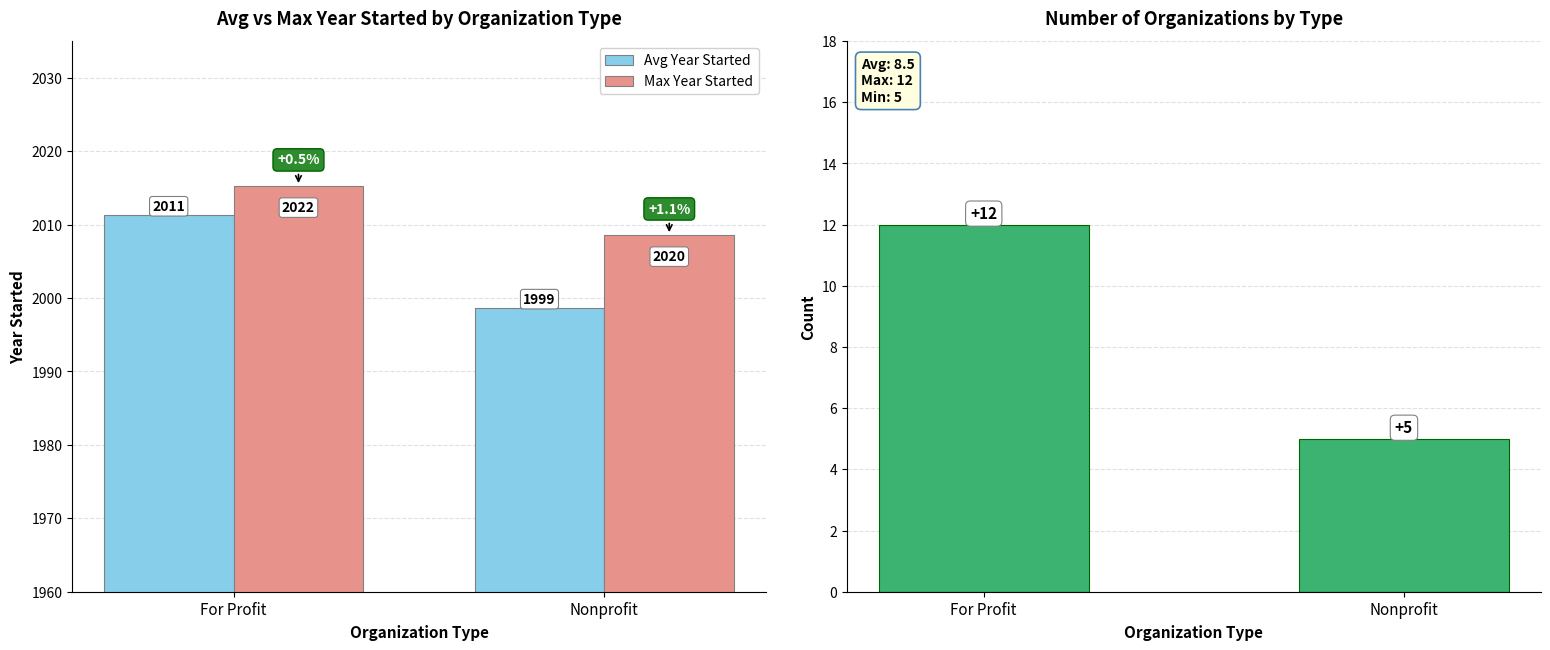

Reading left to right, list all the values displayed in this chart.

Avg Year Started: For Profit=2011.2	Nonprofit=1998.6
Max Year Started: For Profit=2015.3	Nonprofit=2008.6
Count of Organizations: For Profit=12.0	Nonprofit=5.0